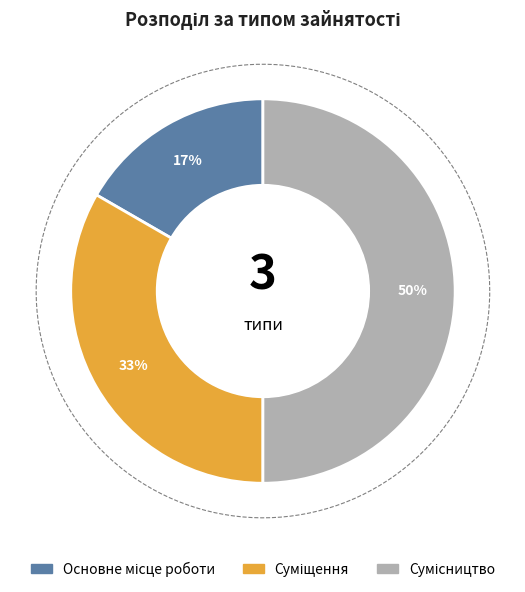

What is the total percentage of Суміщення and Основне місце роботи?

50.0%